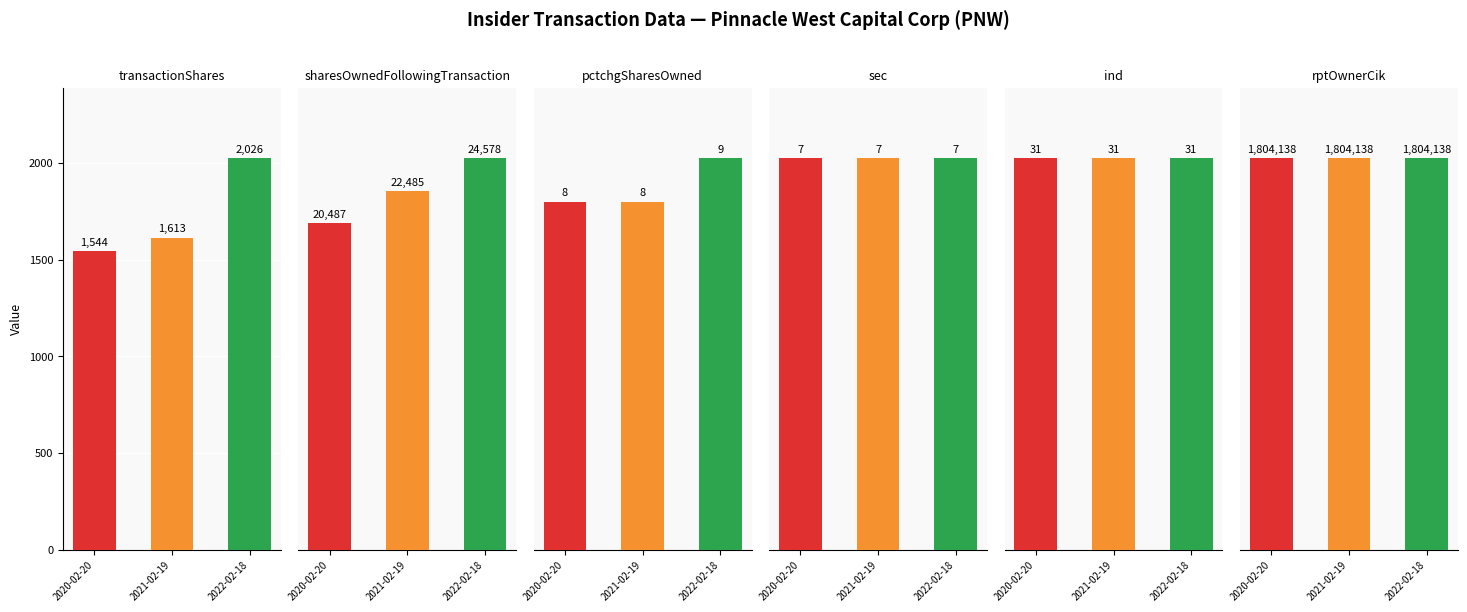

List the series in order of their peak value, lowest first.

sec, pctchgSharesOwned, ind, transactionShares, sharesOwnedFollowingTransaction, rptOwnerCik